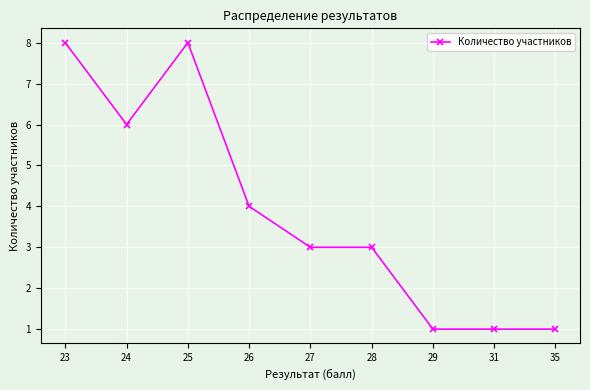

What is the approximate value at 27?

3